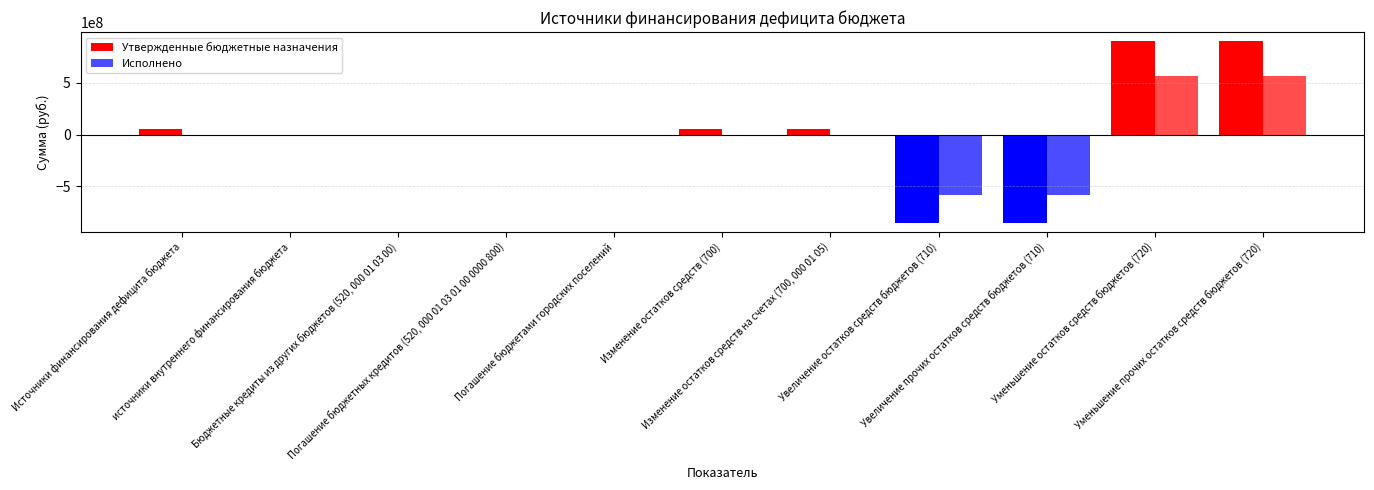

How many groups of bars are there?

11